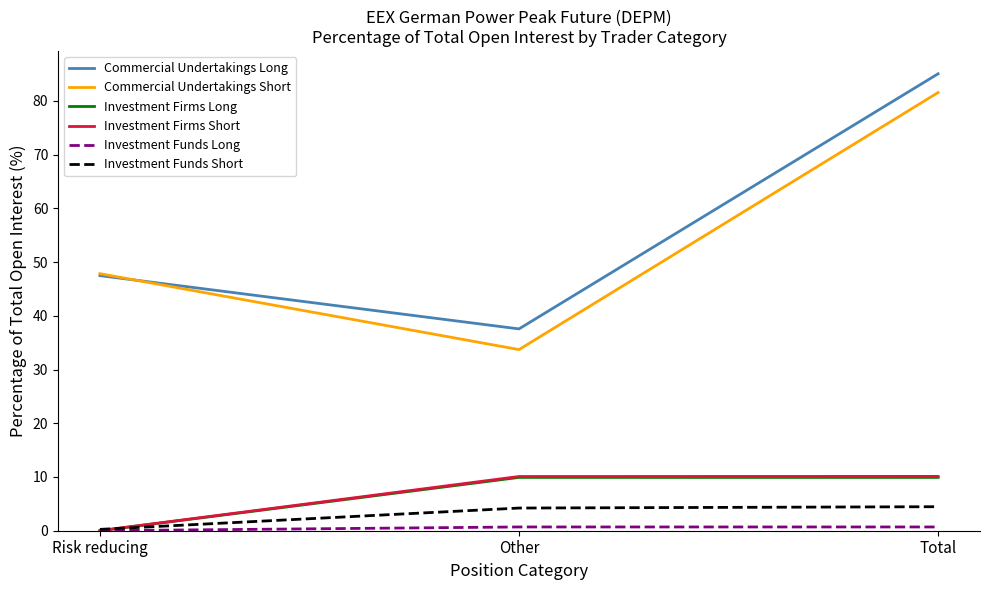

Which series has the largest range (max minus min)?

Commercial Undertakings Short